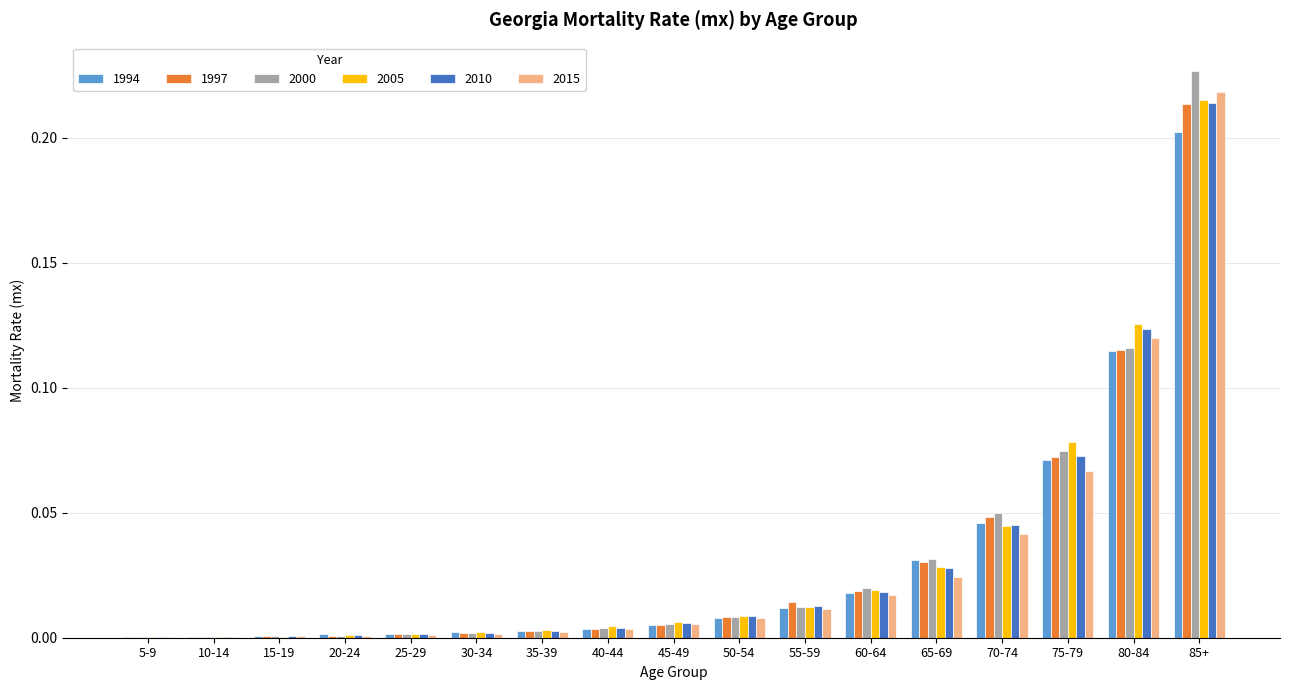

Is the value of 2010 at 25-29 greater than the value of 1994 at 80-84?

No